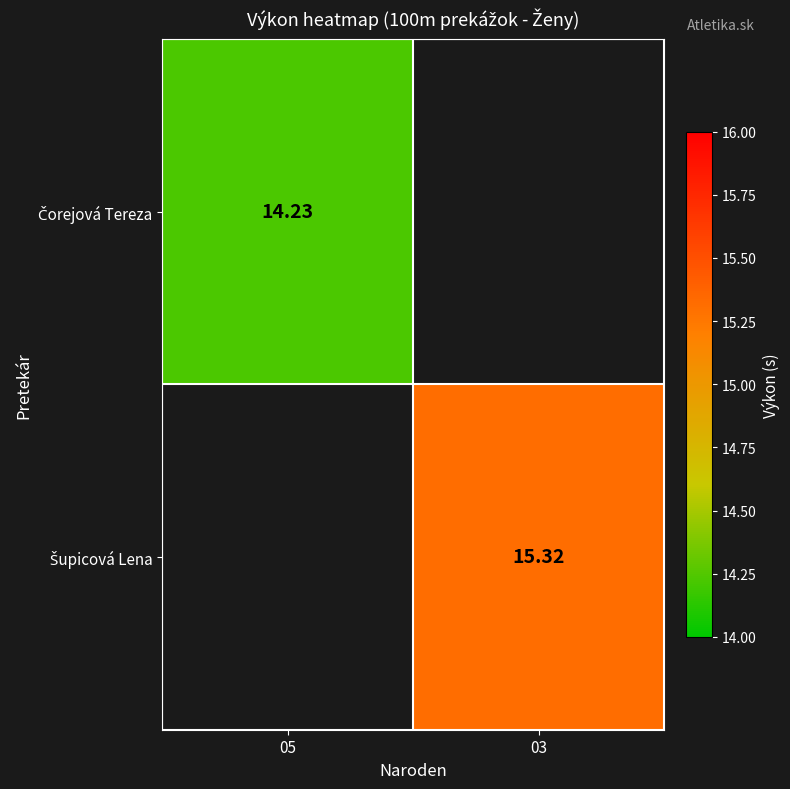

List the series in order of their peak value, lowest first.

Čorejová Tereza, Šupicová Lena